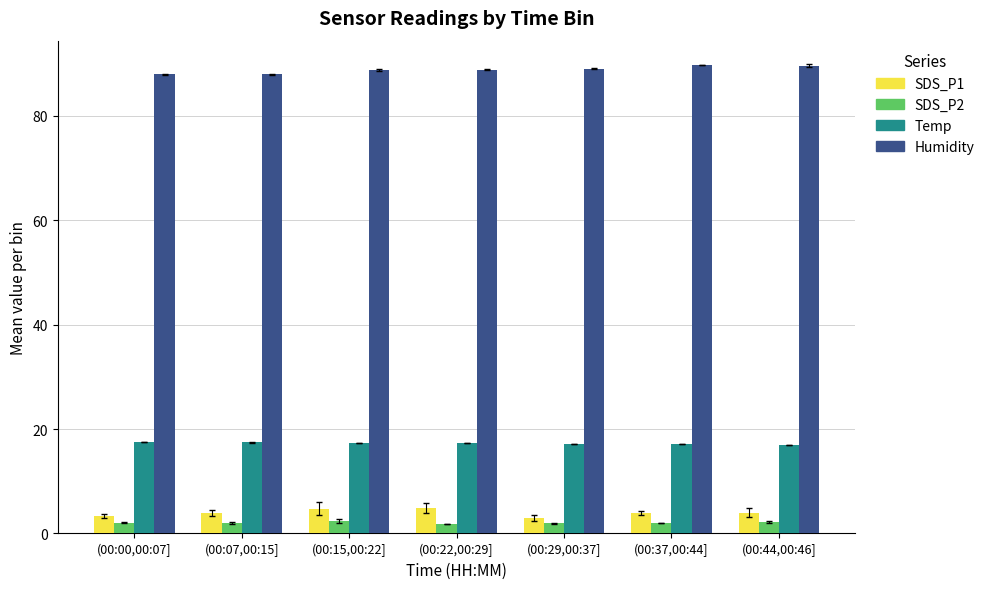

What is the spread (max minus min) of values at (00:00,00:07]?

85.9